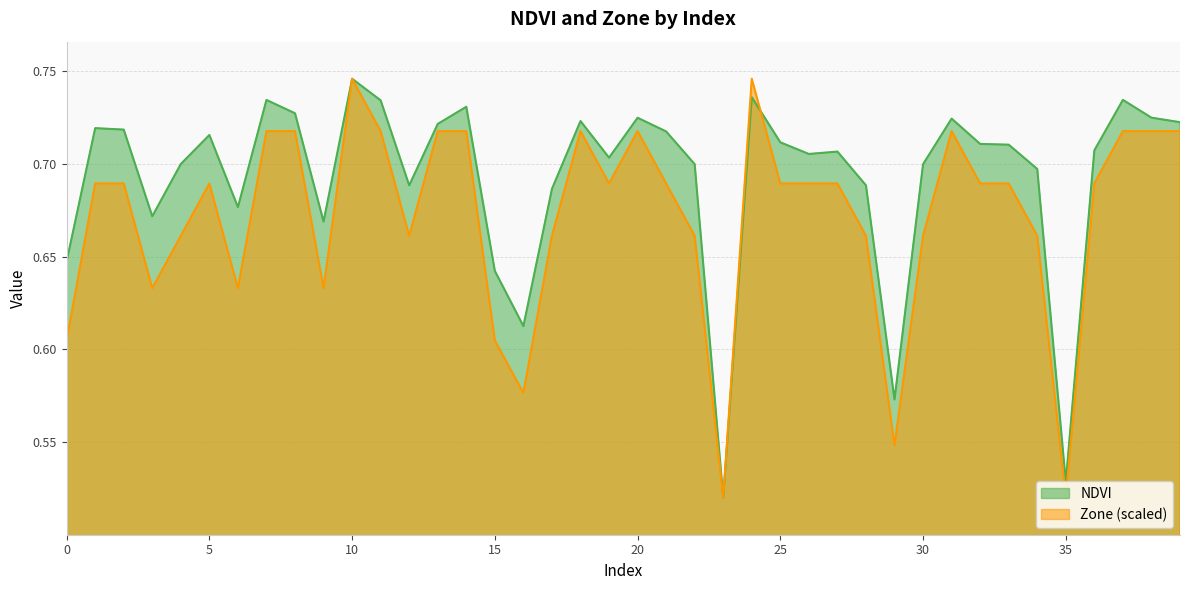

What are all the series names shown in the legend?

NDVI, Zone (scaled)